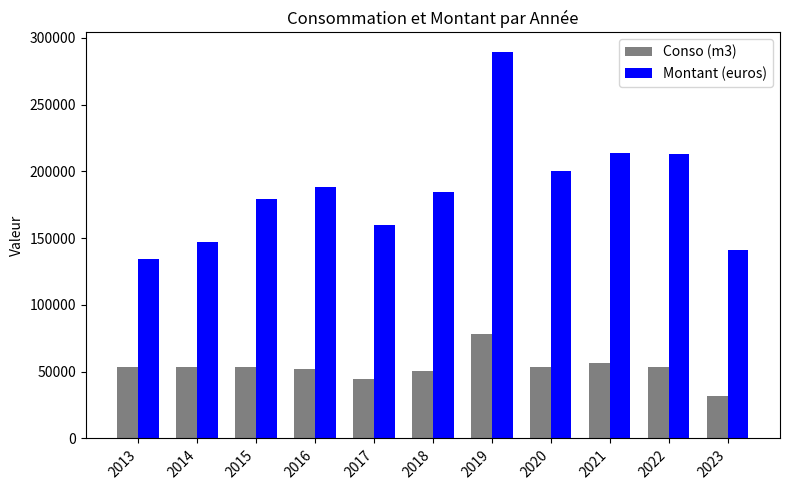

Between 2018 and 2023, which series saw the biggest shift?

Montant (euros)